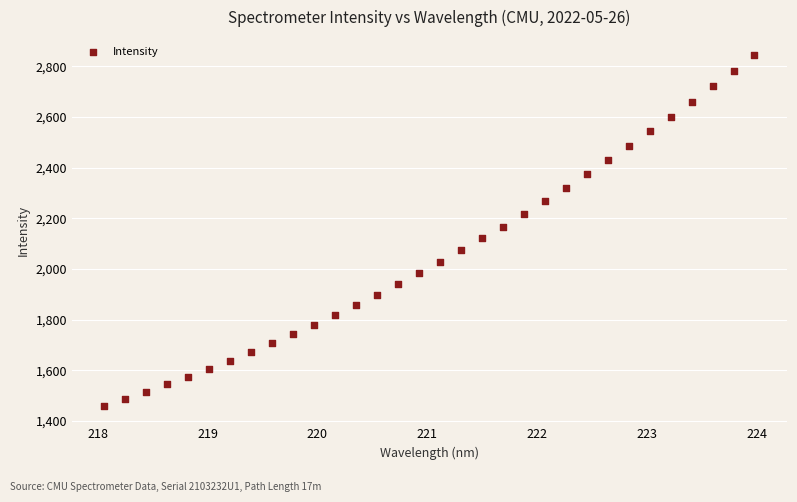

What is the range of X values (max minus min)?

5.9